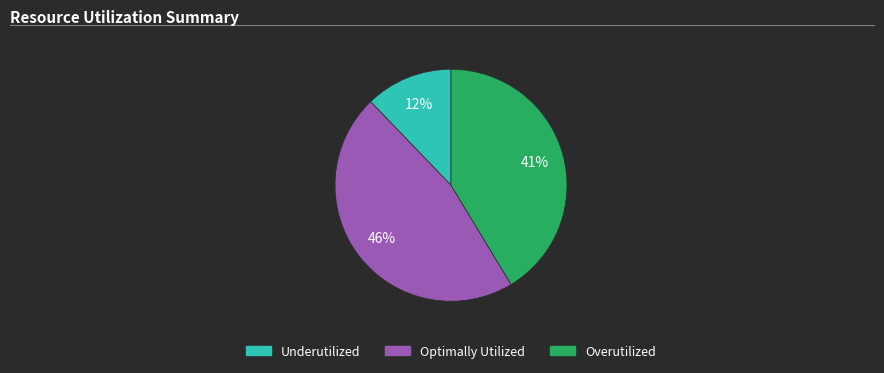

Which category has the biggest portion of the pie?

Optimally Utilized